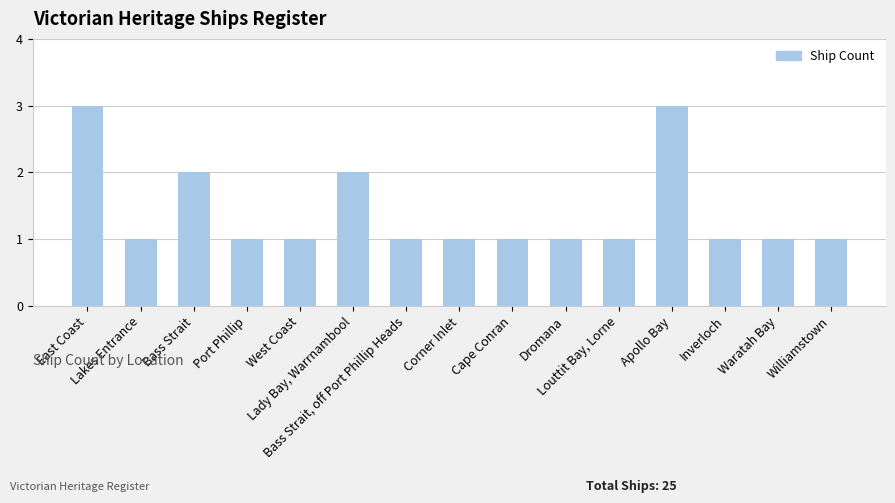

Reading right to left, list all the values displayed in this chart.

1	1	1	3	1	1	1	1	1	2	1	1	2	1	3